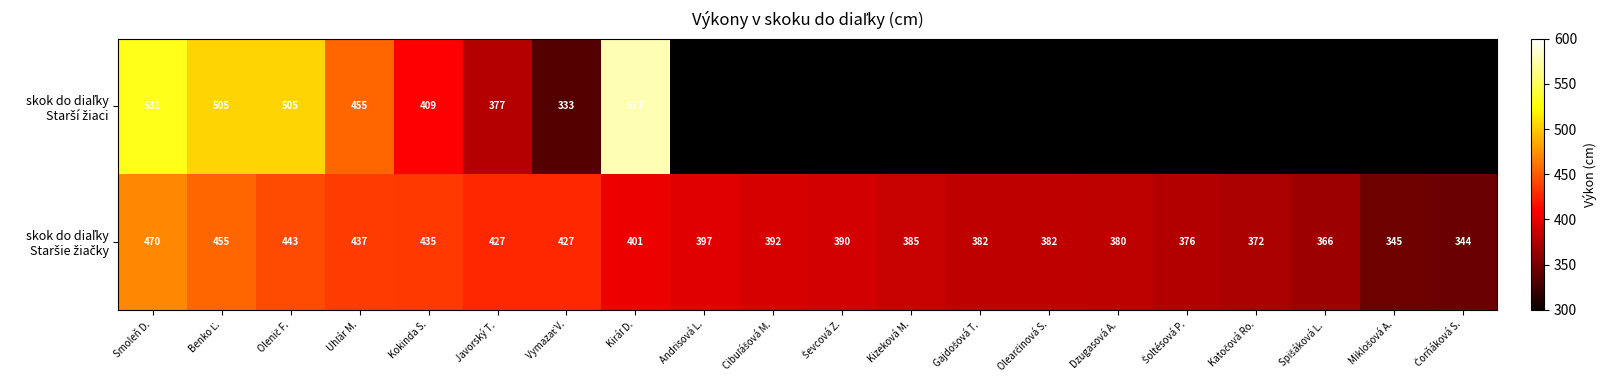

What is the total value across all series at Javorský T.?

804